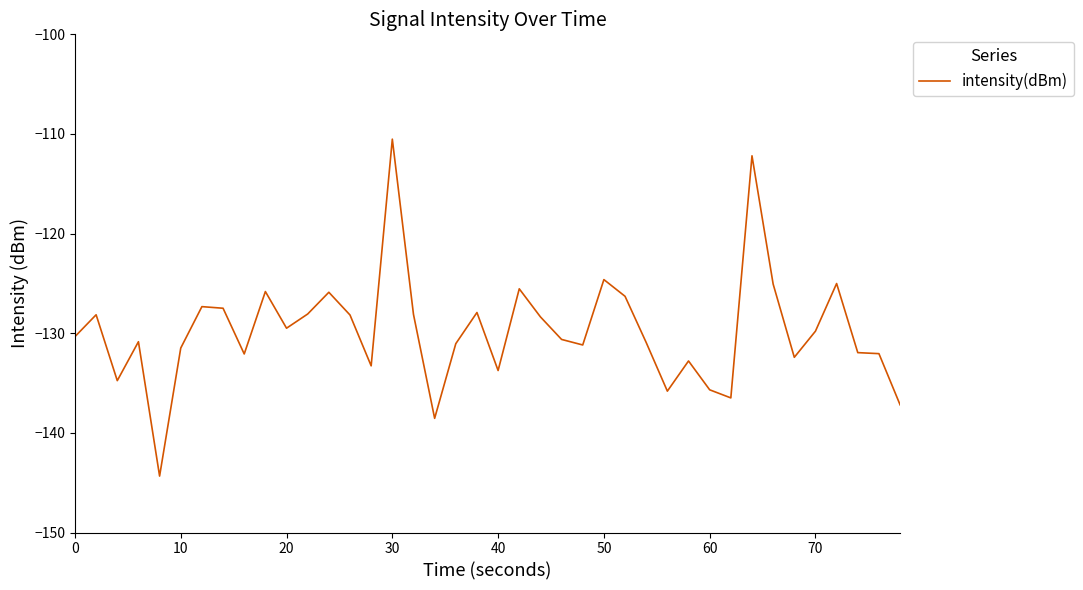

Is this an area chart (filled region under the line)?

No